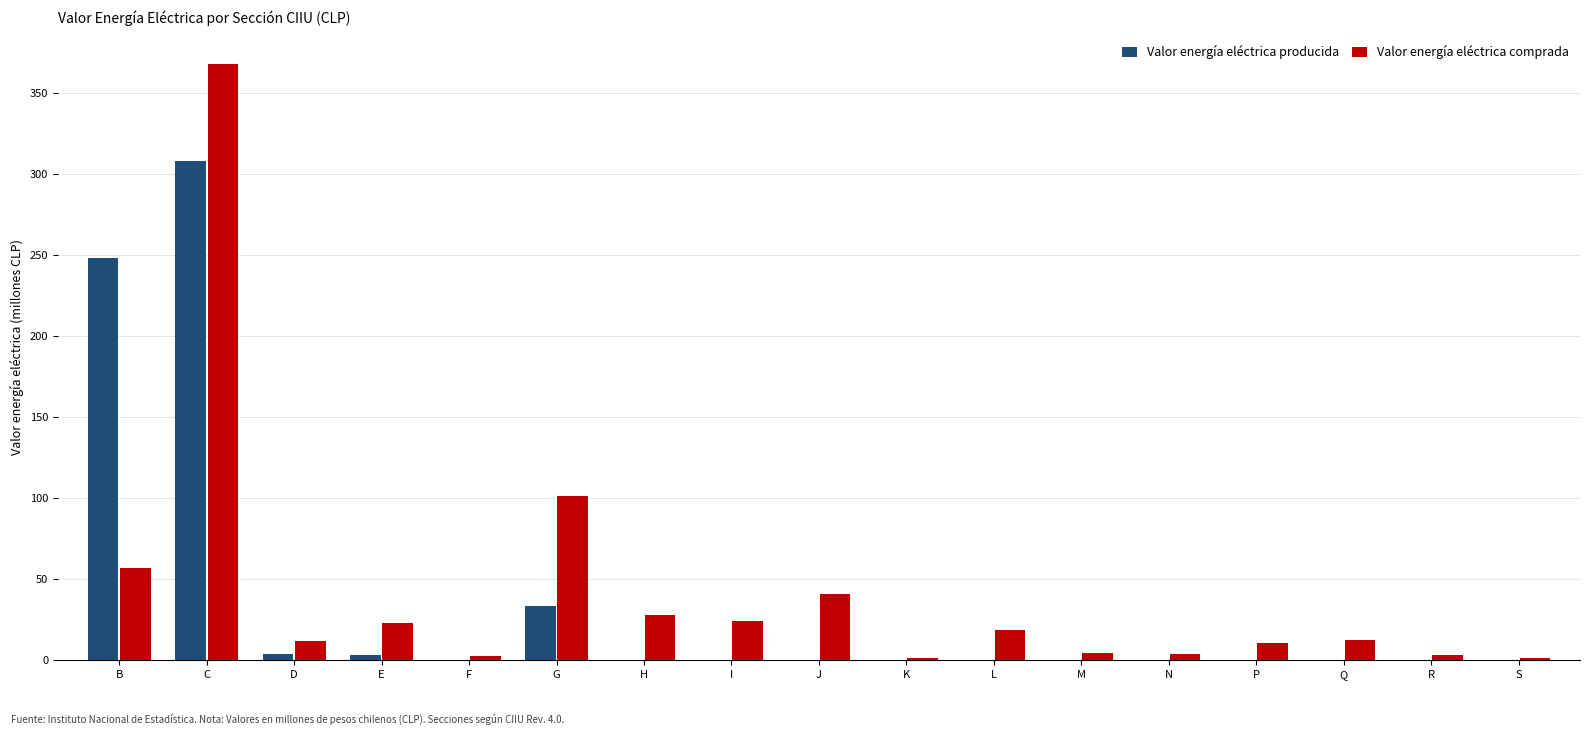

At which label is Valor energía eléctrica comprada closest to 184?

G